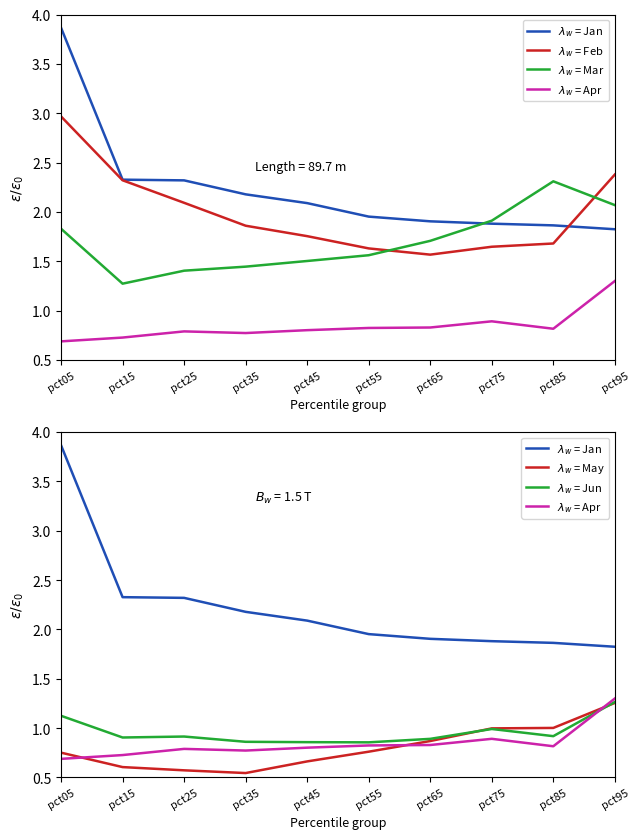

Which label corresponds to the smallest value in the chart?

pct35